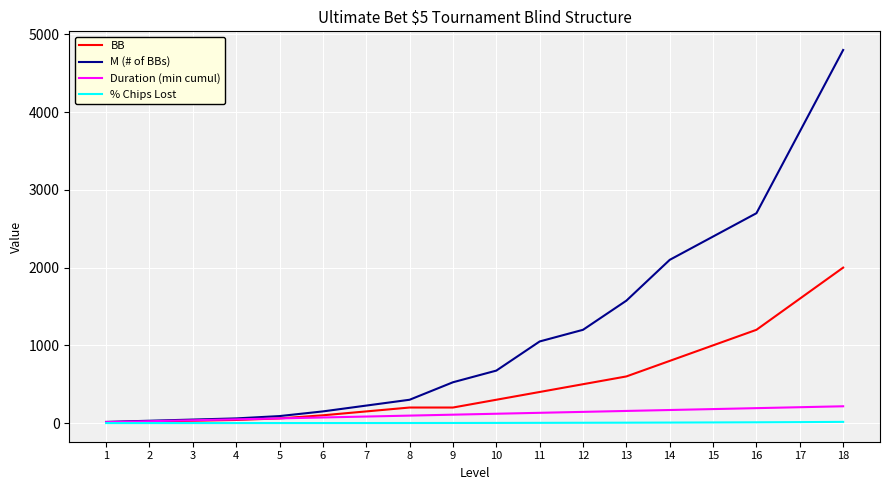

What is the maximum value shown in the chart?

4800.0